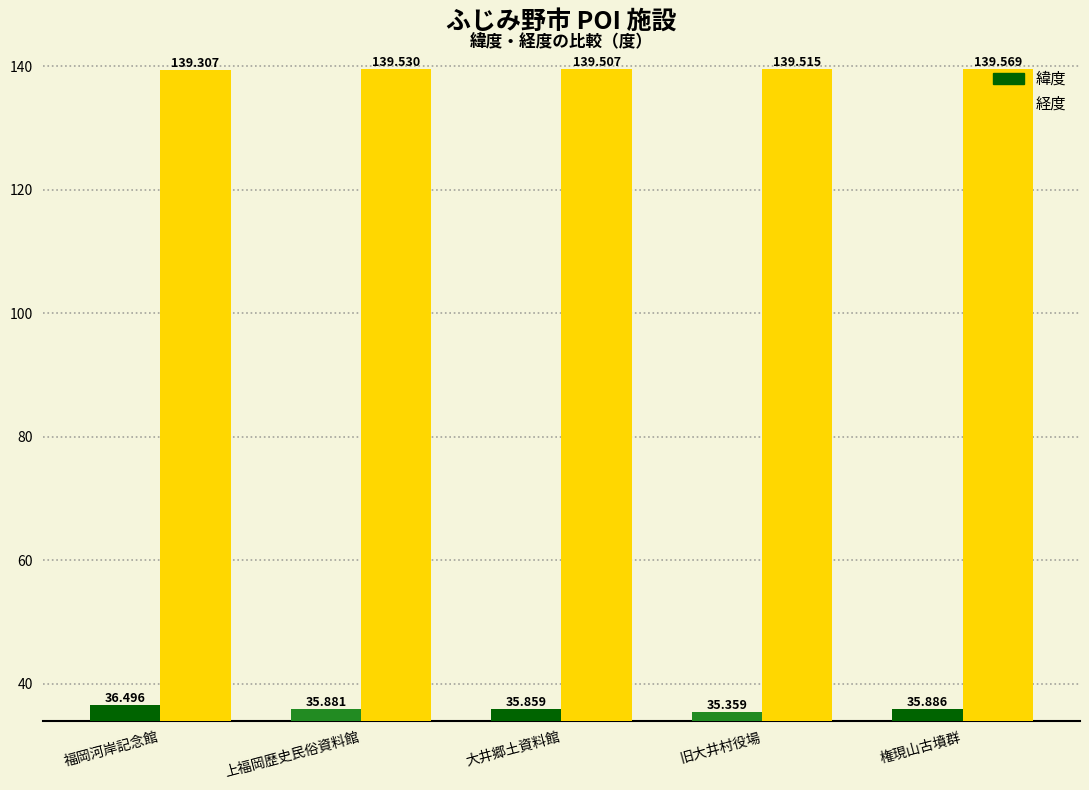

Reading right to left, transcribe all the data shown in this chart.

緯度: 権現山古墳群=35.9	旧大井村役場=35.4	大井郷土資料館=35.9	上福岡歴史民俗資料館=35.9	福岡河岸記念館=36.5
経度: 権現山古墳群=139.6	旧大井村役場=139.5	大井郷土資料館=139.5	上福岡歴史民俗資料館=139.5	福岡河岸記念館=139.3